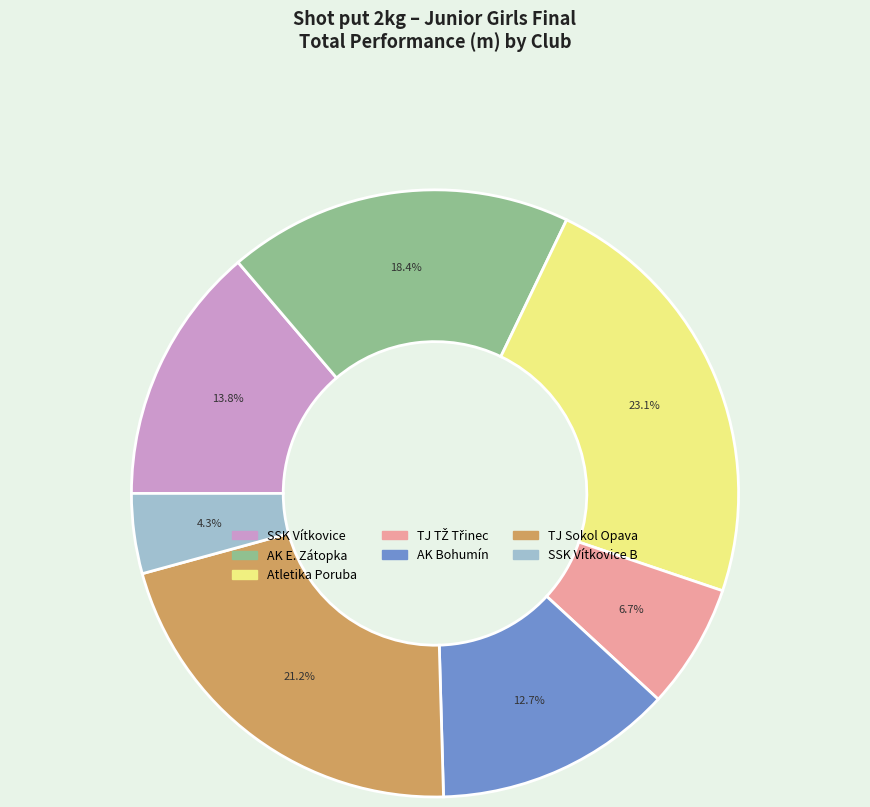

How many slices are in this pie chart?

7